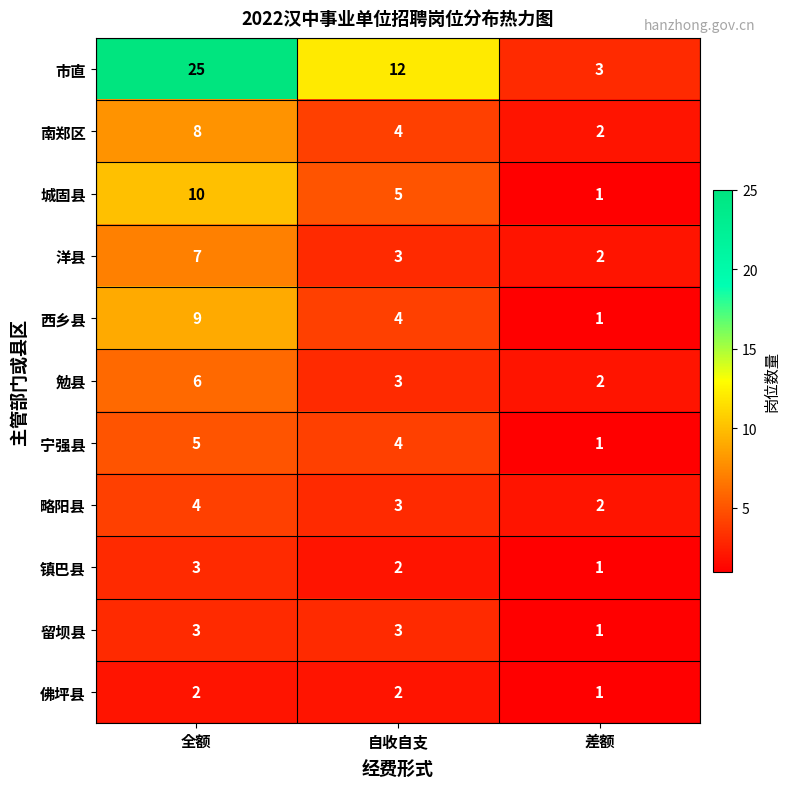

How many categories are shown in the chart?

3